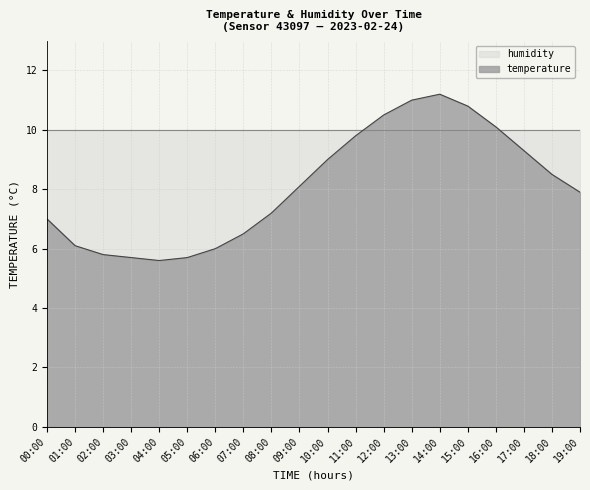

The value at 00:00 is 2.5. True or false?

False